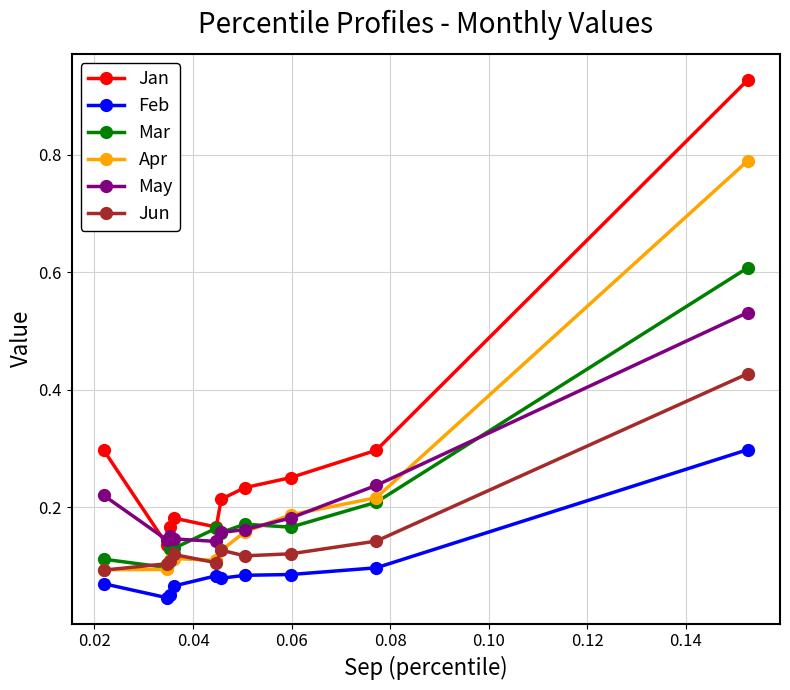

True or false: Jun and May intersect in this chart.

False